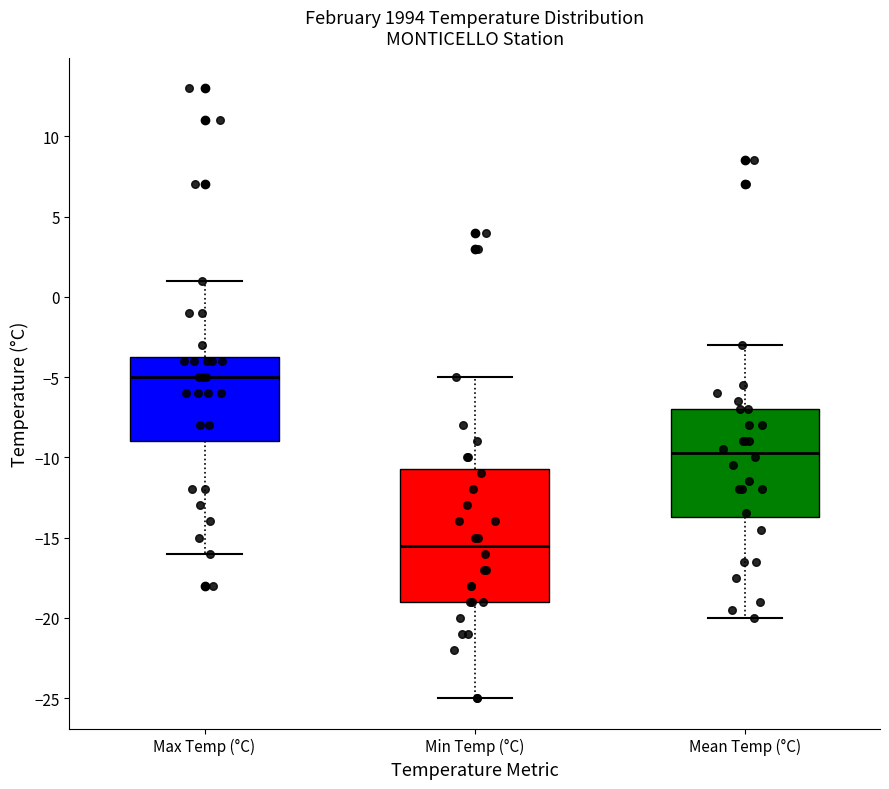

Reading left to right, transcribe this box plot: for each box, give where its median line is, the range the box spans, and where its two whiskers end, as read against the y-axis. The values are not printed on the chart, so give them approximately, as read against the axis.

Max Temp (°C): median -5.0, box -9.0 to -3.5, whiskers -16.0 to 1.0
Min Temp (°C): median -15.5, box -19.0 to -10.5, whiskers -25.0 to -5.0
Mean Temp (°C): median -9.5, box -13.5 to -7.0, whiskers -20.0 to -3.0